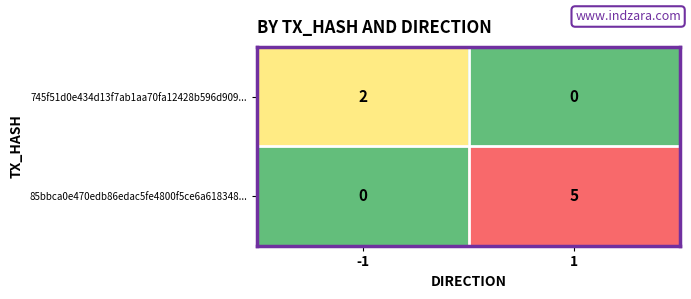

Which series has the largest total across all categories?

85bbca0e470edb86edac5fe4800f5ce6a618348...